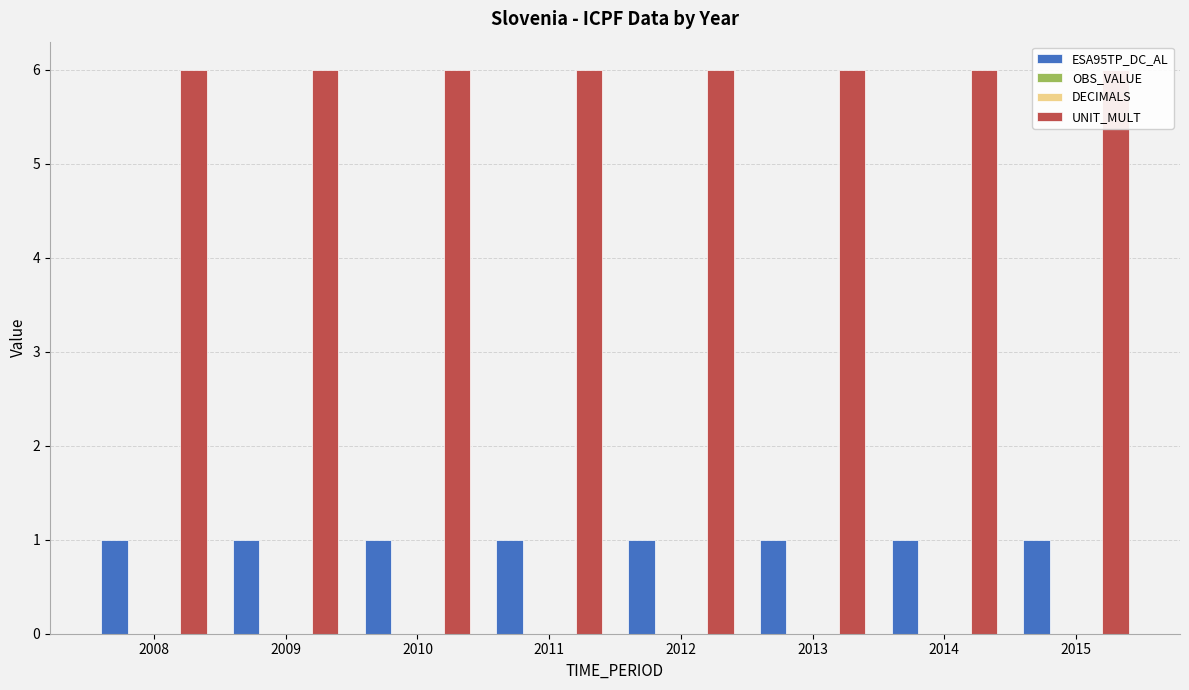

Reading left to right, transcribe all the data shown in this chart.

ESA95TP_DC_AL: 1	1	1	1	1	1	1	1
OBS_VALUE: 0	0	0	0	0	0	0	0
DECIMALS: 0	0	0	0	0	0	0	0
UNIT_MULT: 6	6	6	6	6	6	6	6